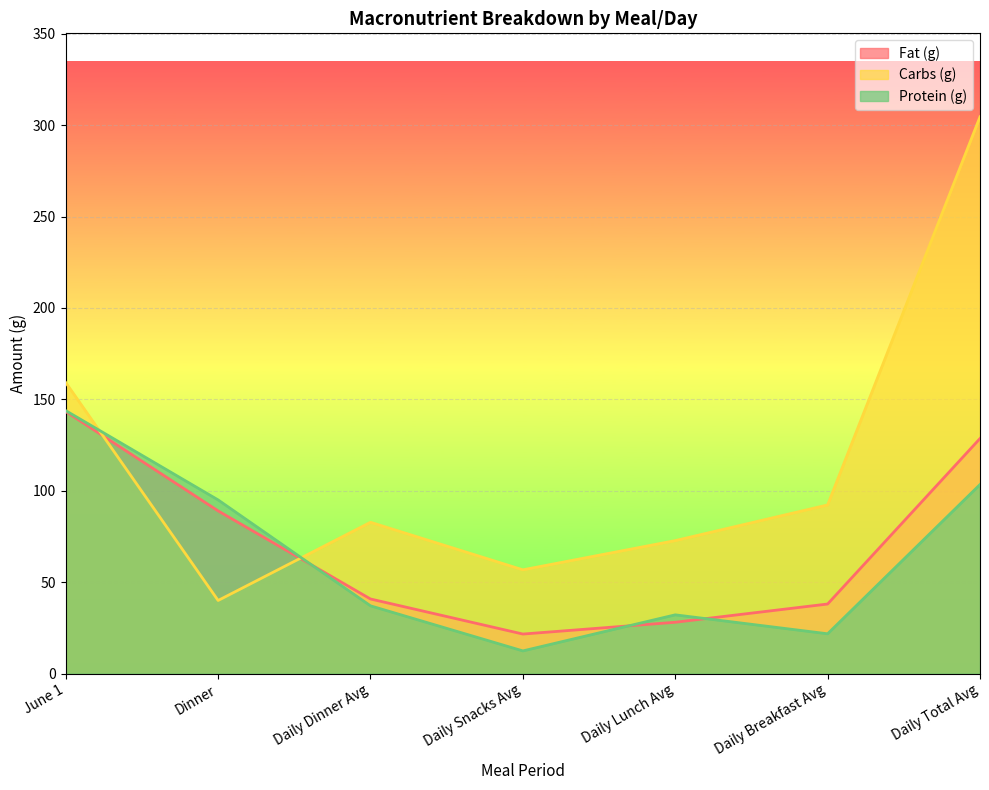

At Daily Snacks Avg, list the series in order from largest to smallest.

Carbs (g), Fat (g), Protein (g)